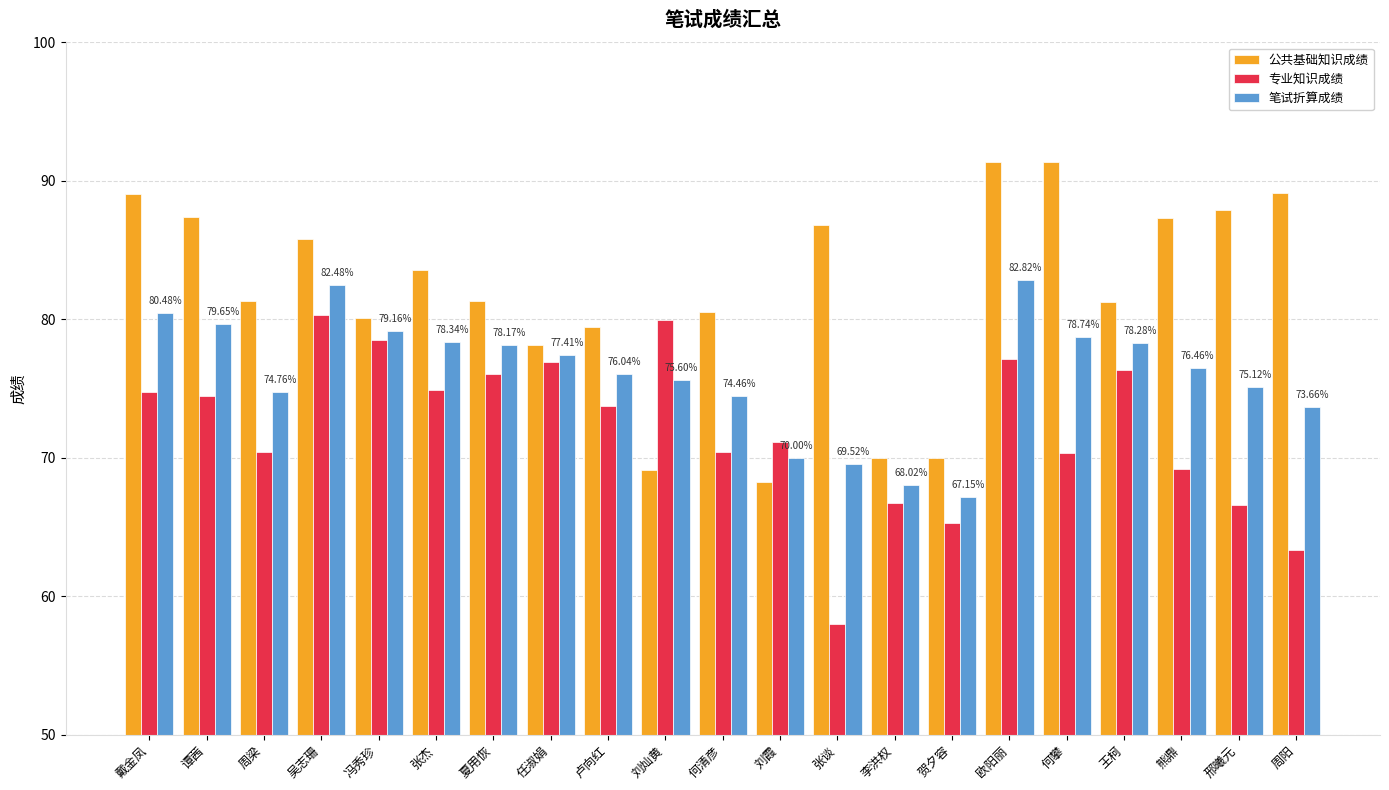

Which series changed the most between 周梁 and 欧阳丽?

公共基础知识成绩